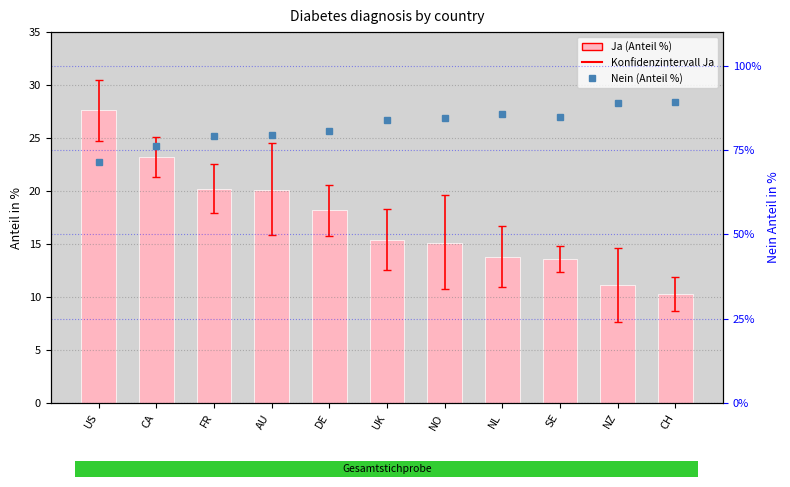

What is the value of the Ja (Anteil %) bar at the 1st from the left?

27.6